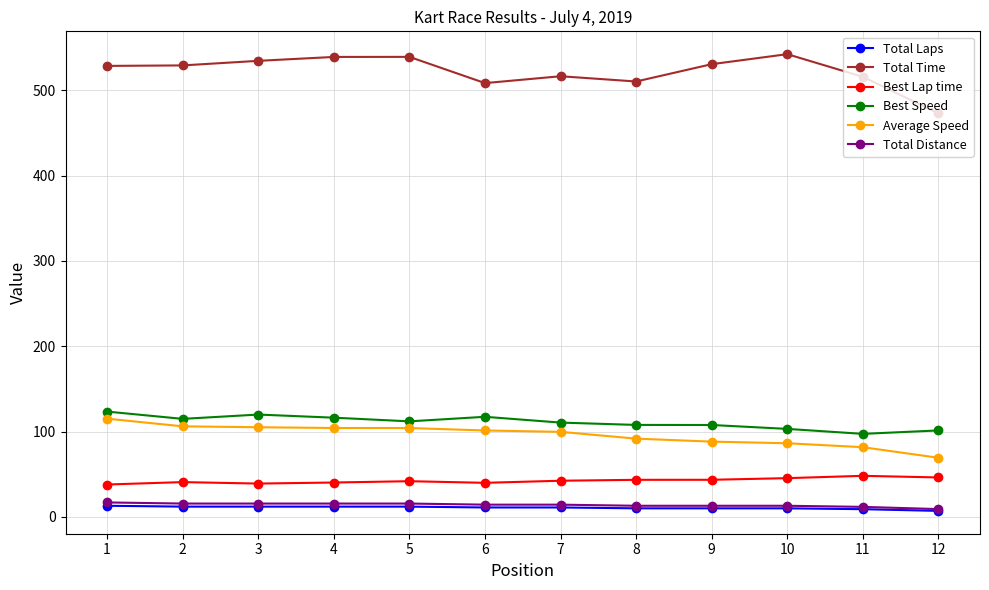

Which series has the largest total across all categories?

Total Time